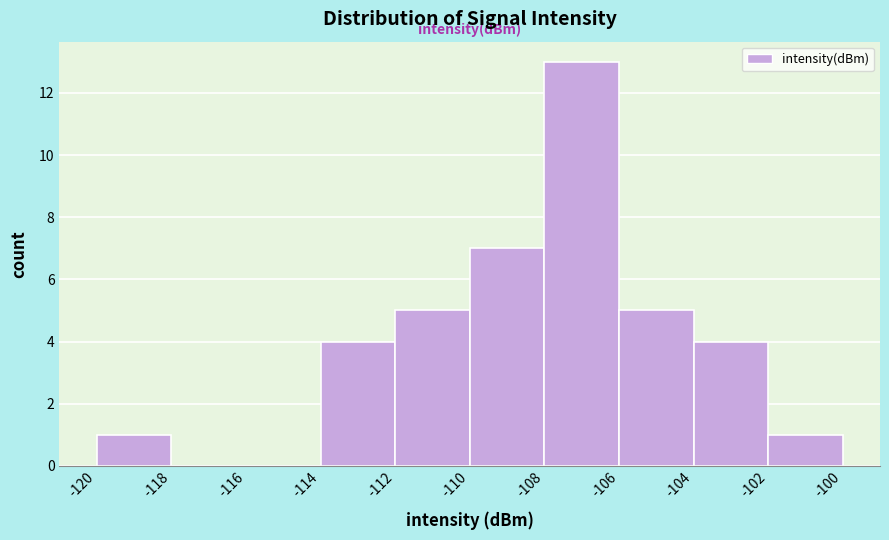

Which range on the x-axis has the tallest bar?

-108 to -106